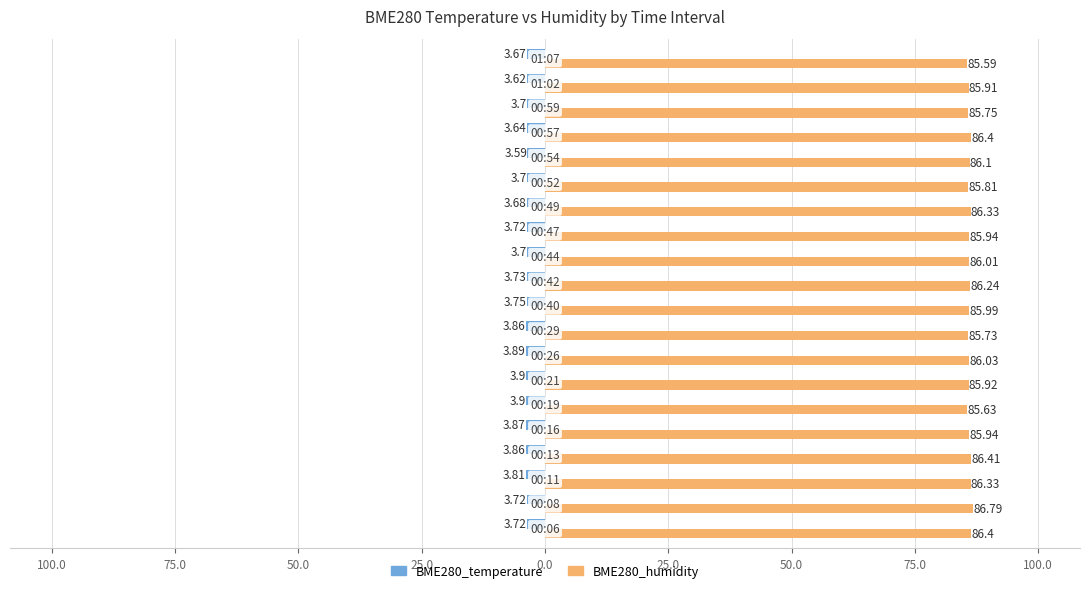

What are all the series names shown in the legend?

BME280_temperature, BME280_humidity